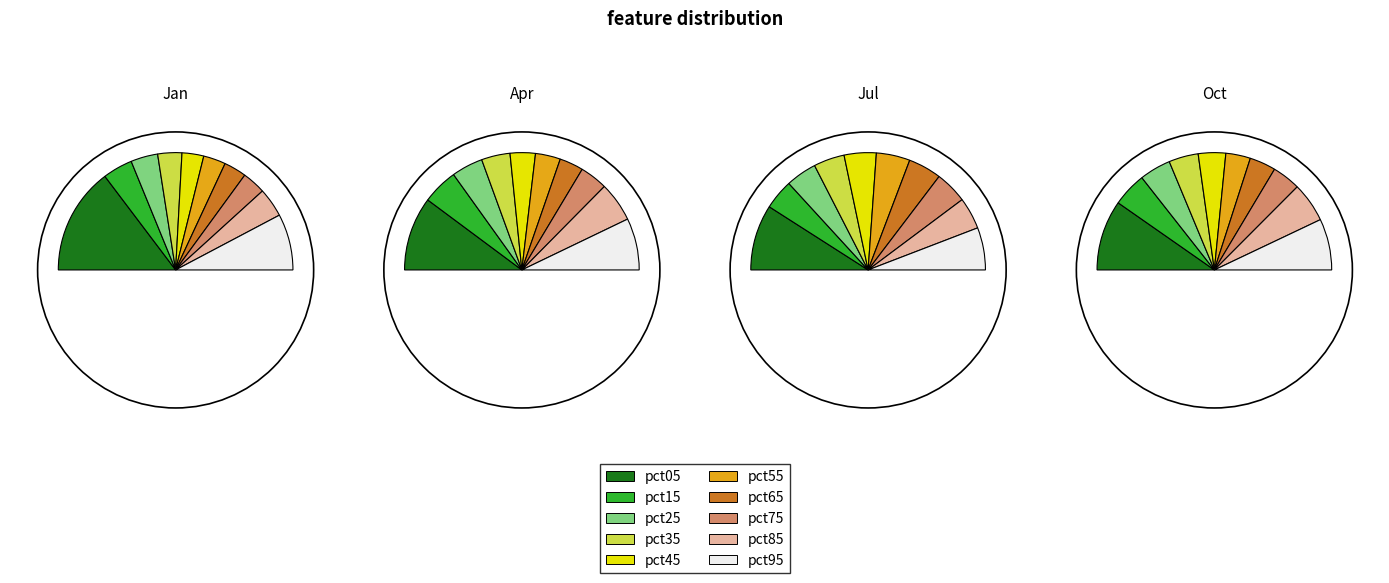

Is it true that pct55 is 7% of the pie?

True